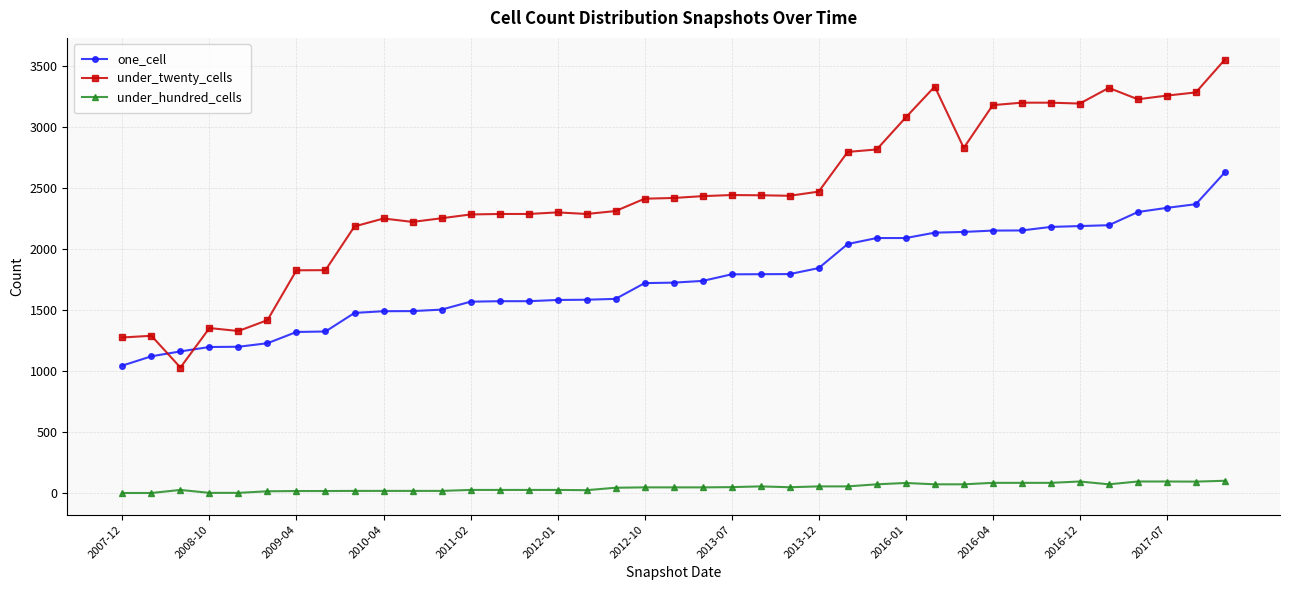

Which series has the largest total across all categories?

under_twenty_cells